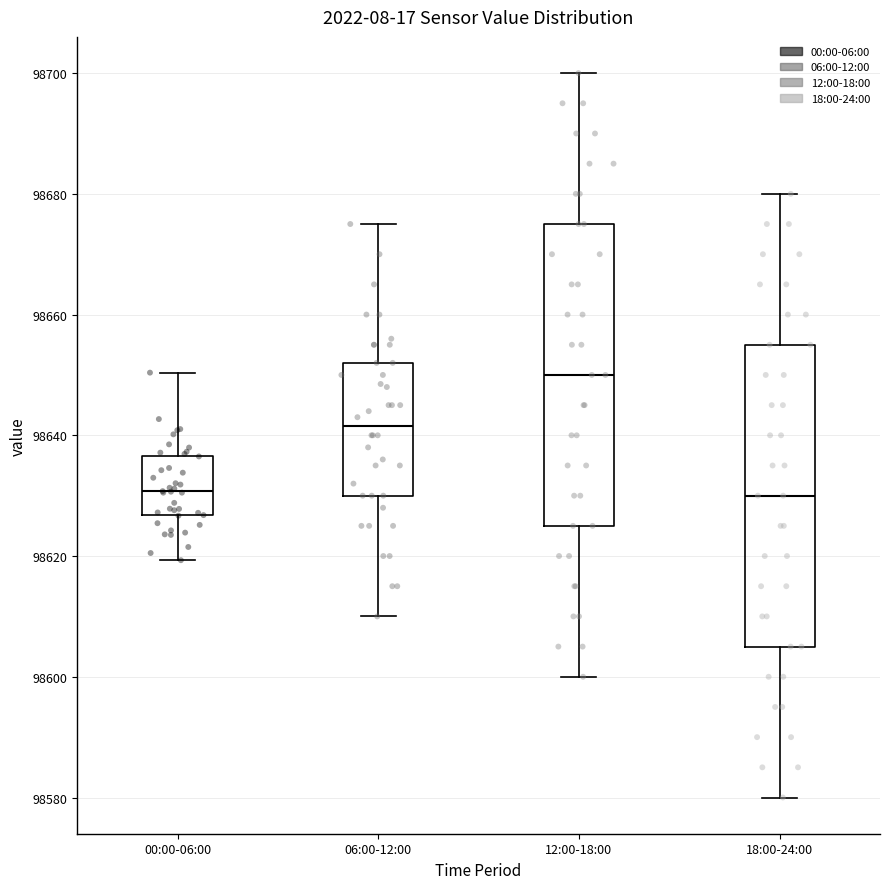

Reading left to right, read every box against the y-axis: the position of its median line, the range the box covers, and the ends of its whiskers. The values are not printed on the chart, so give them approximately, as read against the axis.

00:00-06:00: median 98630, box 98626 to 98636, whiskers 98620 to 98650
06:00-12:00: median 98642, box 98630 to 98652, whiskers 98610 to 98676
12:00-18:00: median 98650, box 98626 to 98676, whiskers 98600 to 98700
18:00-24:00: median 98630, box 98606 to 98656, whiskers 98580 to 98680